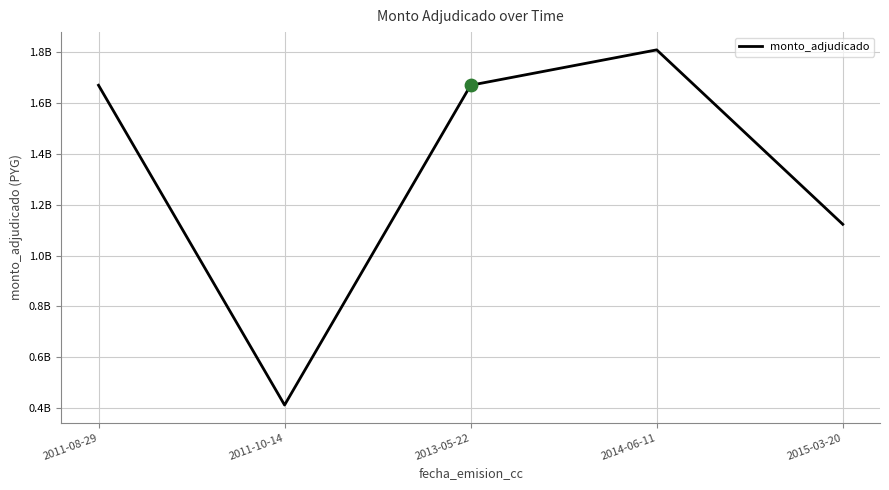

What is the change in value from 2013-05-22 to 2014-06-11?

+139200000